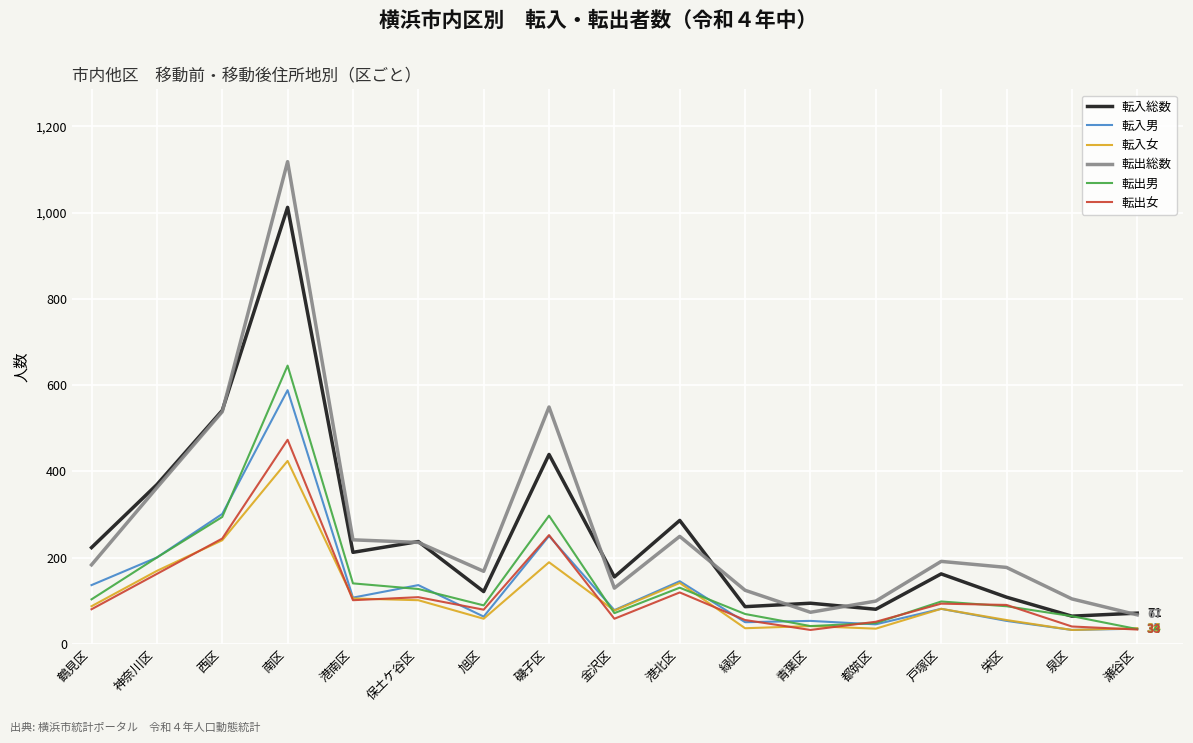

What is the maximum value for 転入男?

588